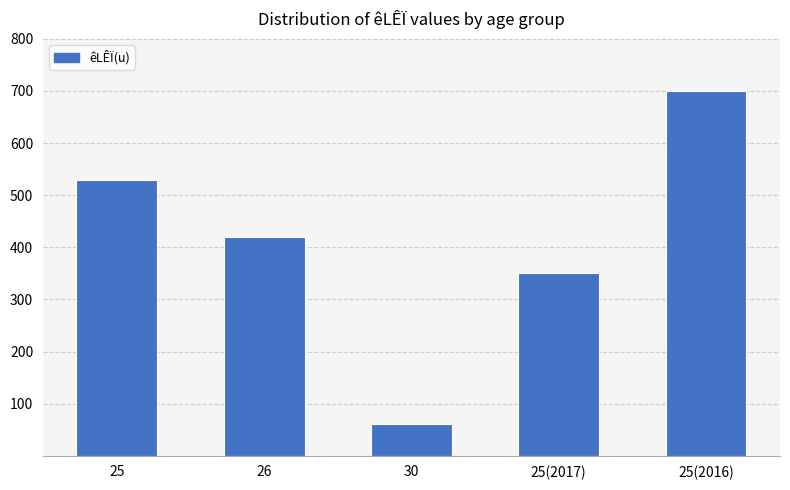

Reading left to right, transcribe all the data shown in this chart.

25=530	26=420	30=60	25(2017)=350	25(2016)=700